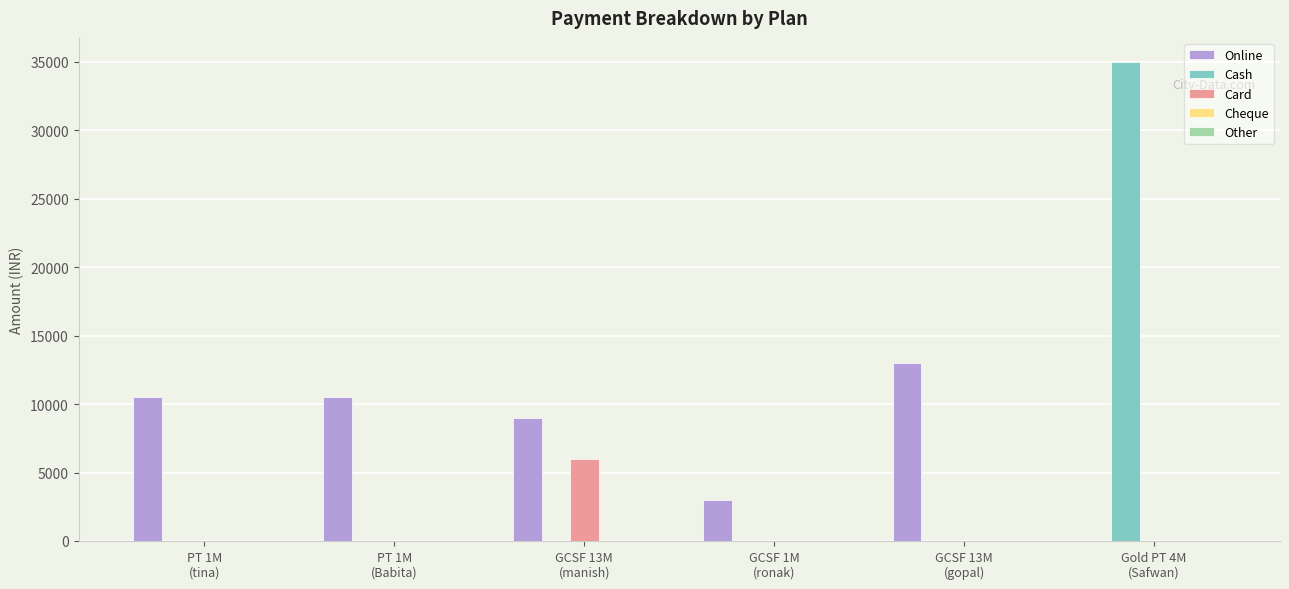

What is the sum of all Card values?

6000